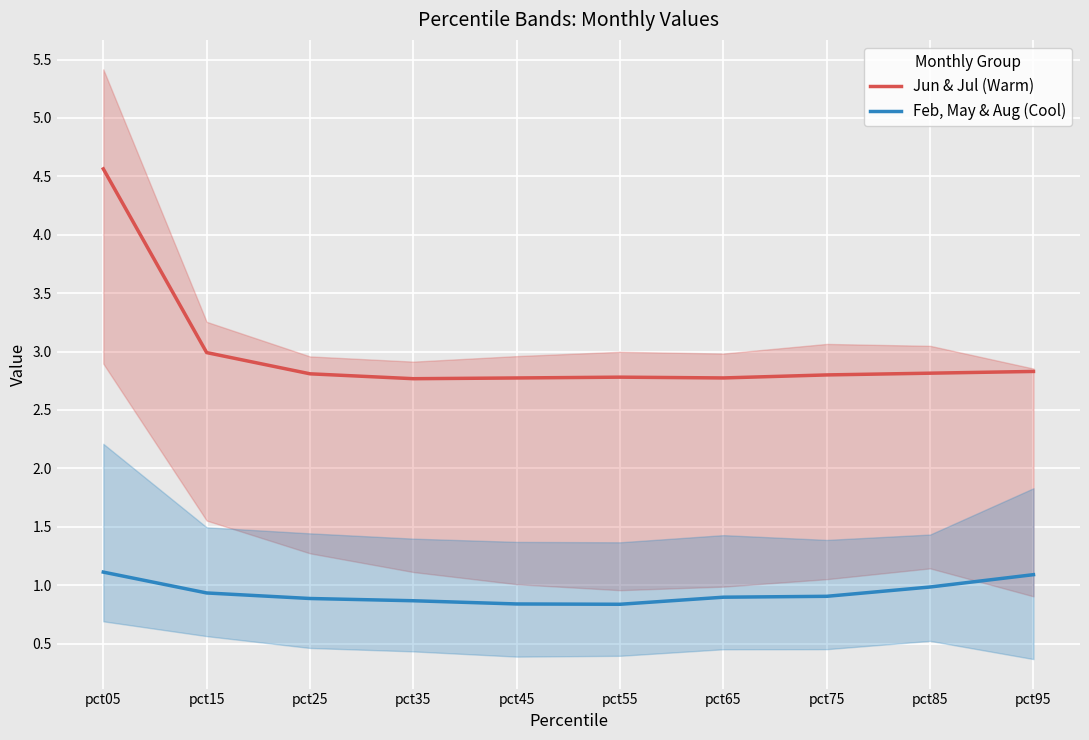

True or false: Feb, May & Aug (Cool) and Jun & Jul (Warm) cross at least once.

False